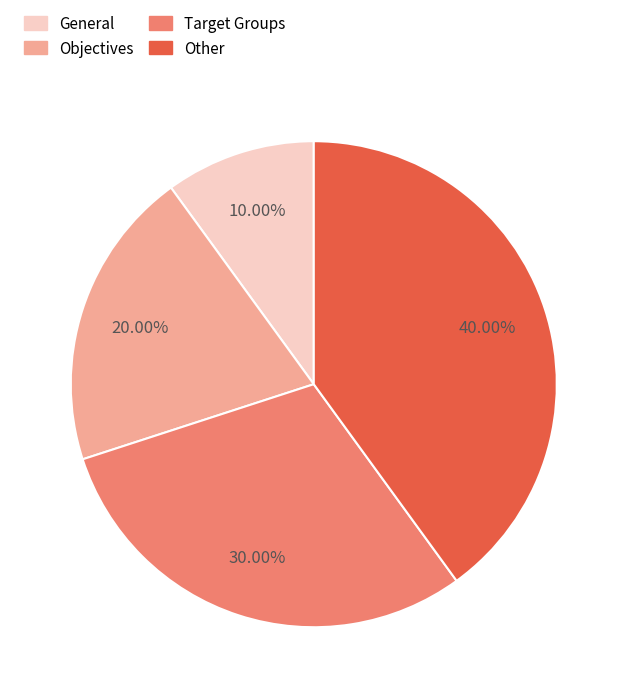

Rank the categories by value from highest to lowest.

Other, Target Groups, Objectives, General